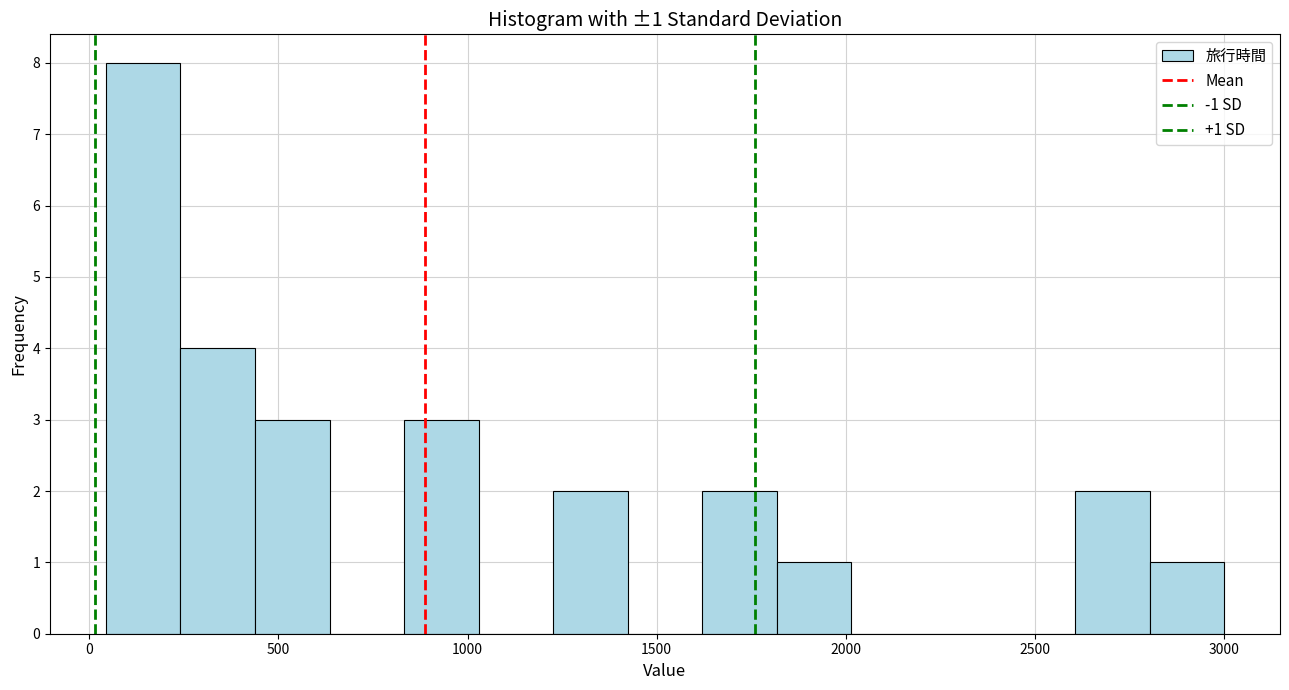

Around what value on the x-axis is the tallest bar? Give the approximate position of its centre, as read against the axis.

150